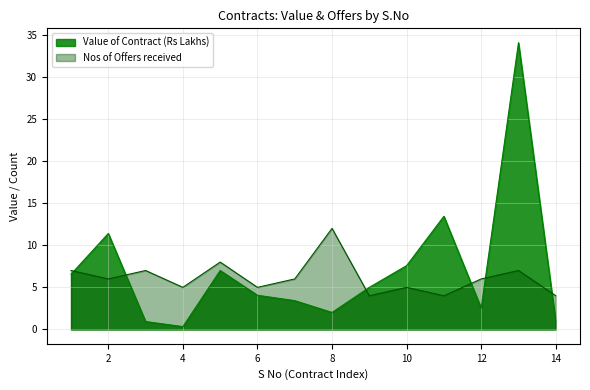

How many times do Nos of Offers received and Value of Contract (Rs Lakhs) cross each other?

6